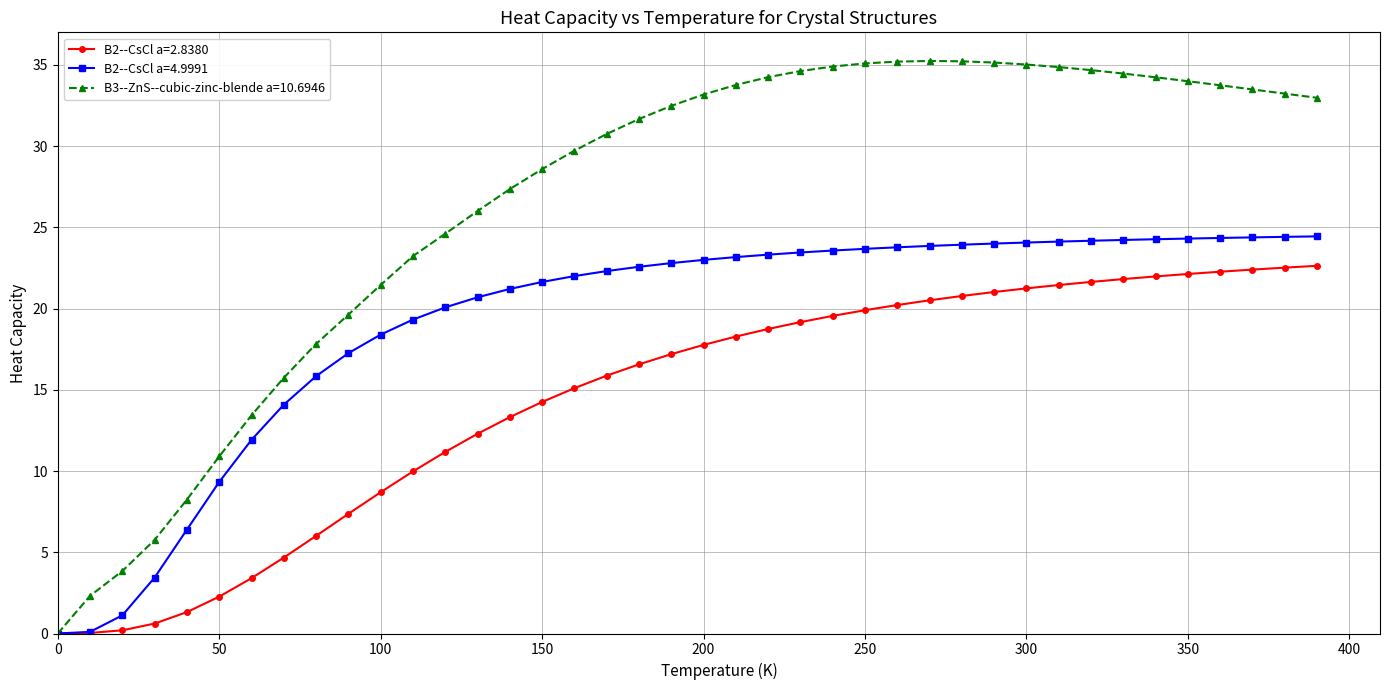

What is the highest value of the B3--ZnS--cubic-zinc-blende a=10.6946 series?

35.2